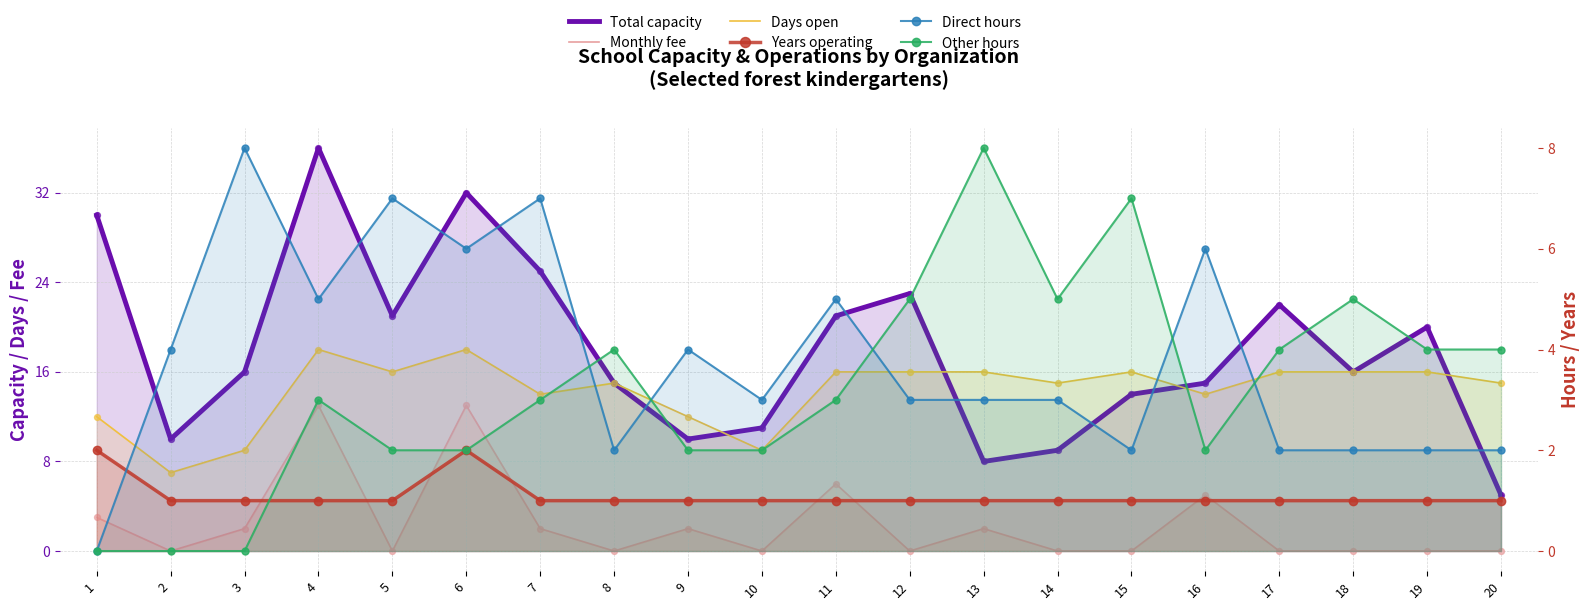

What is the total value across all series at 5?

47